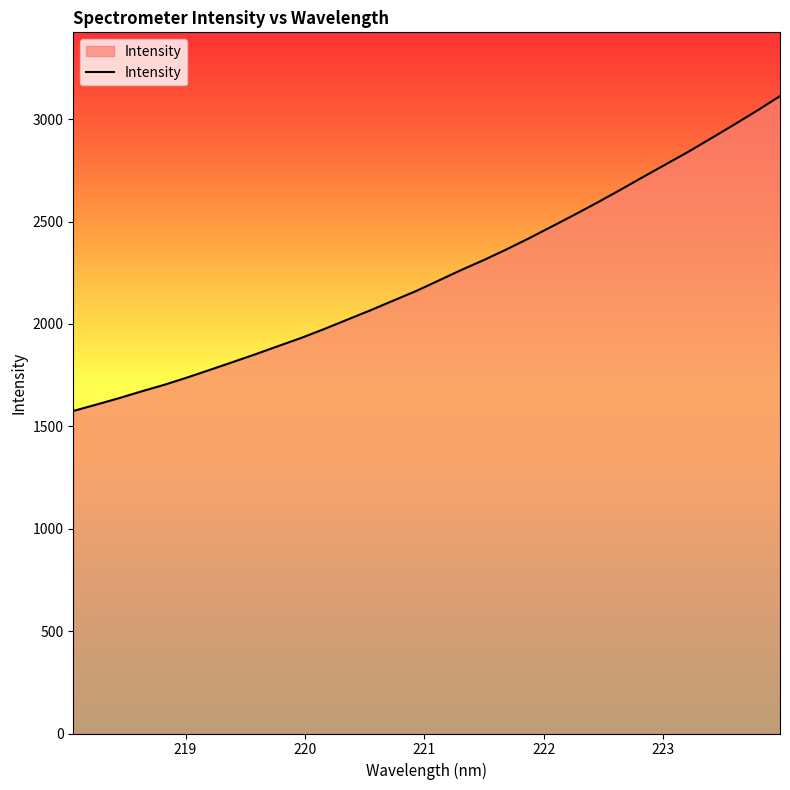

What is the difference between the maximum and minimum values?

1537.8